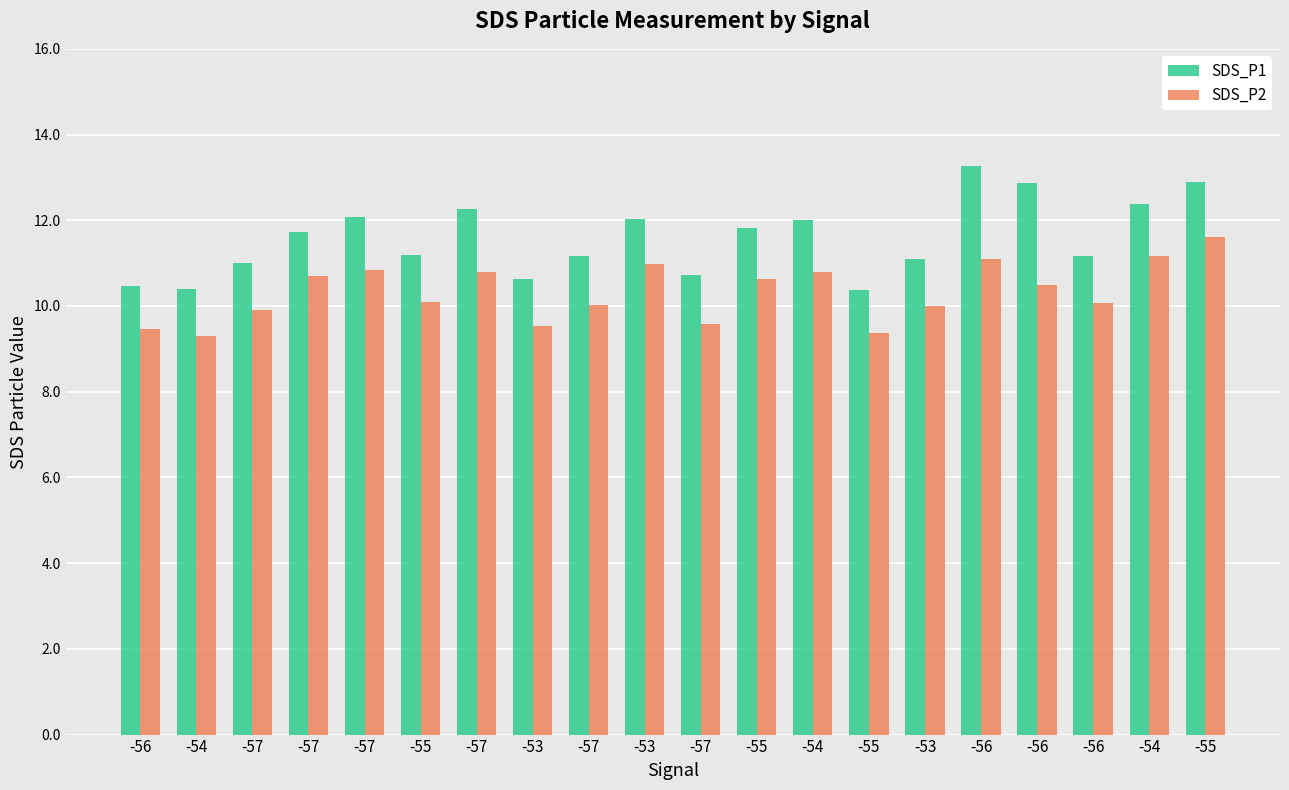

At how many categories does at least one series exceed 13?

1